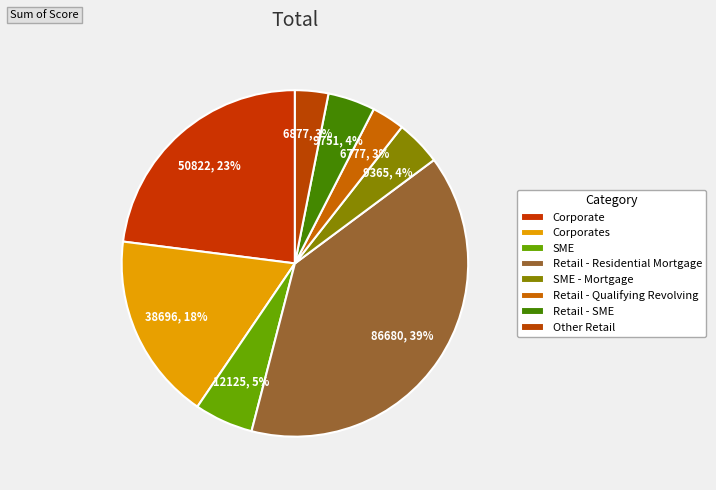

To the nearest percent, what is the combined percentage of Retail - Residential Mortgage and SME - Mortgage?

43%